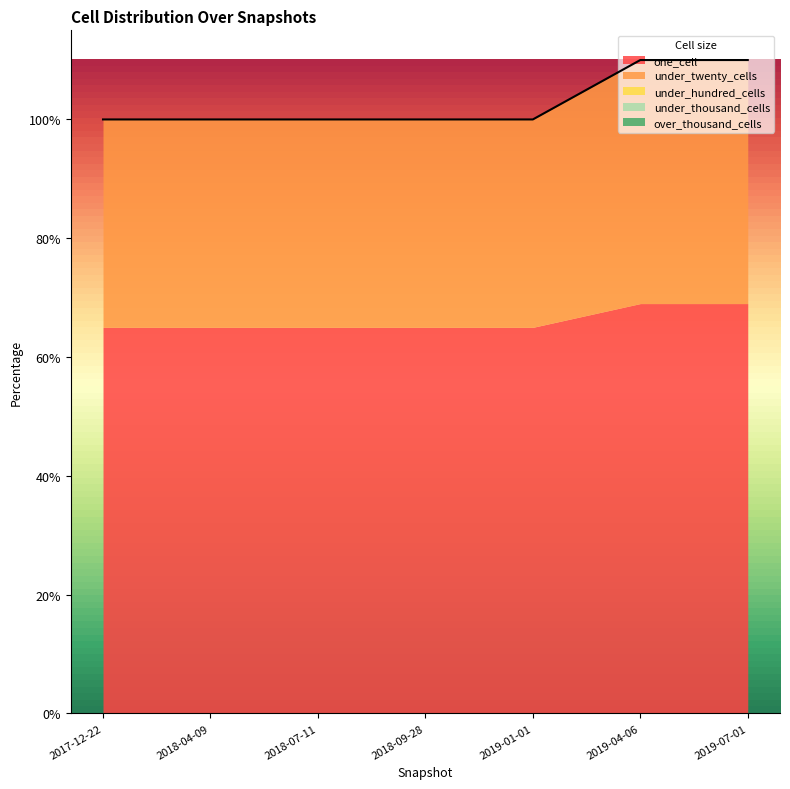

True or false: under_thousand_cells and under_hundred_cells intersect in this chart.

False